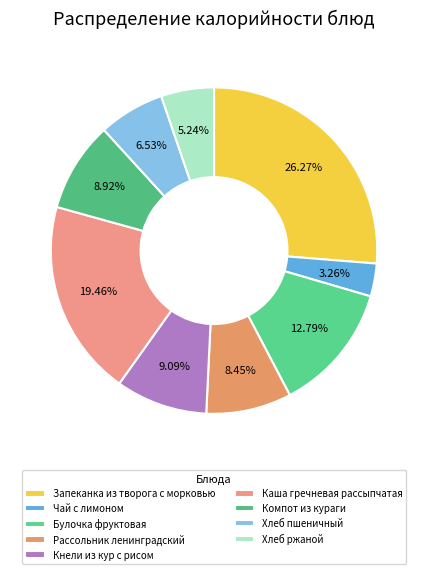

Is Хлеб пшеничный the majority of the pie?

No